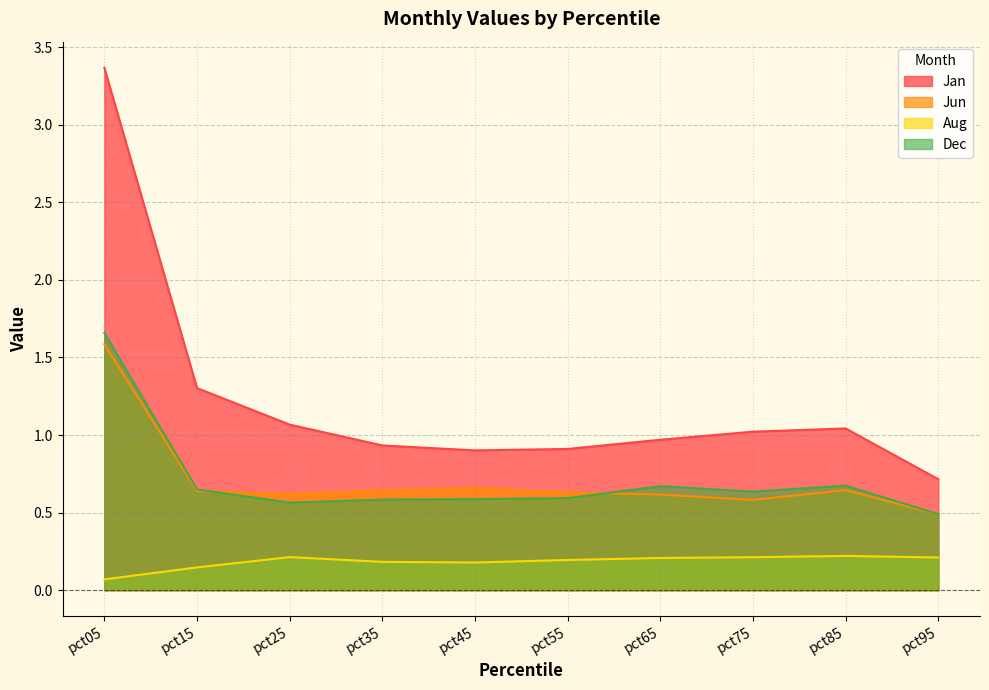

What is the average value of the Jan series?

1.2